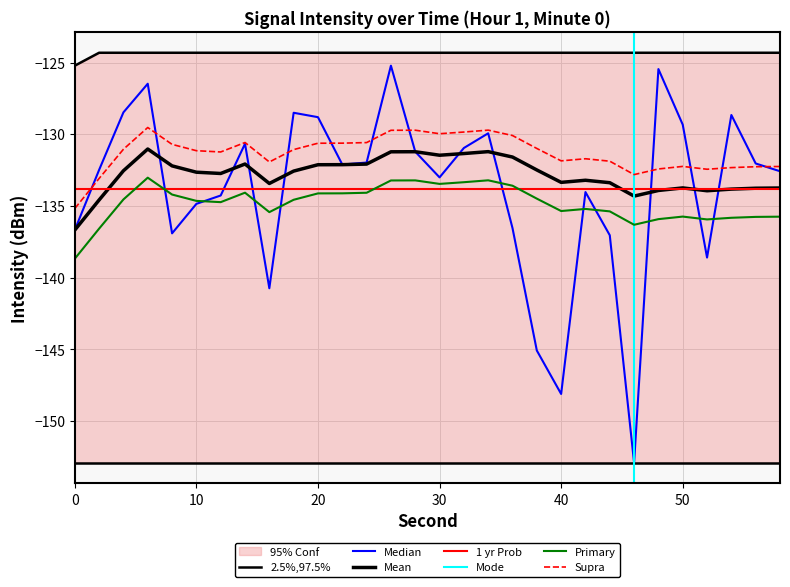

The upper_bound series shows -51.3 at 2. True or false?

False